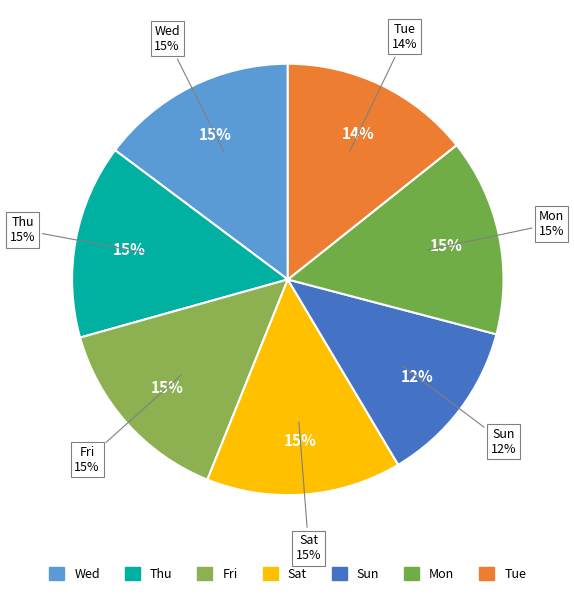

The Sat slice represents 15% of the pie. True or false?

True